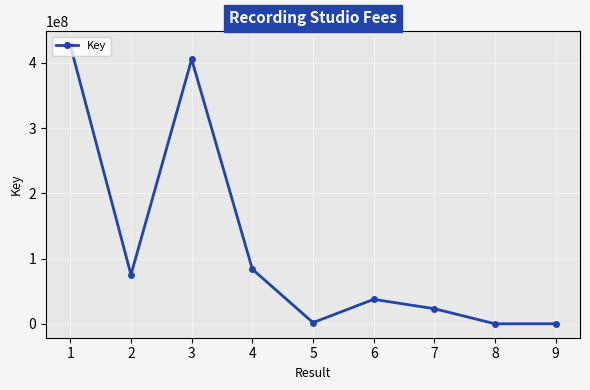

What is the maximum value shown in the chart?

426933087